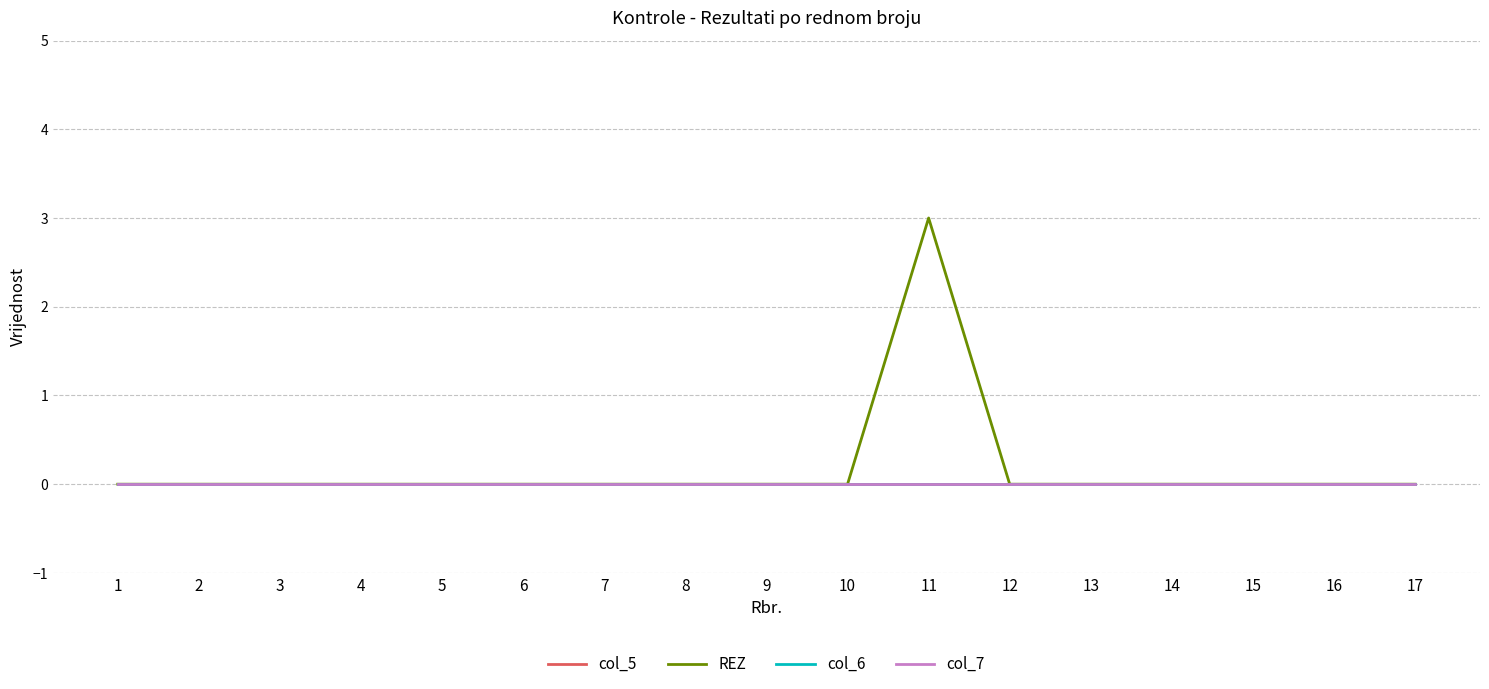

Does the chart have visible grid lines?

Yes